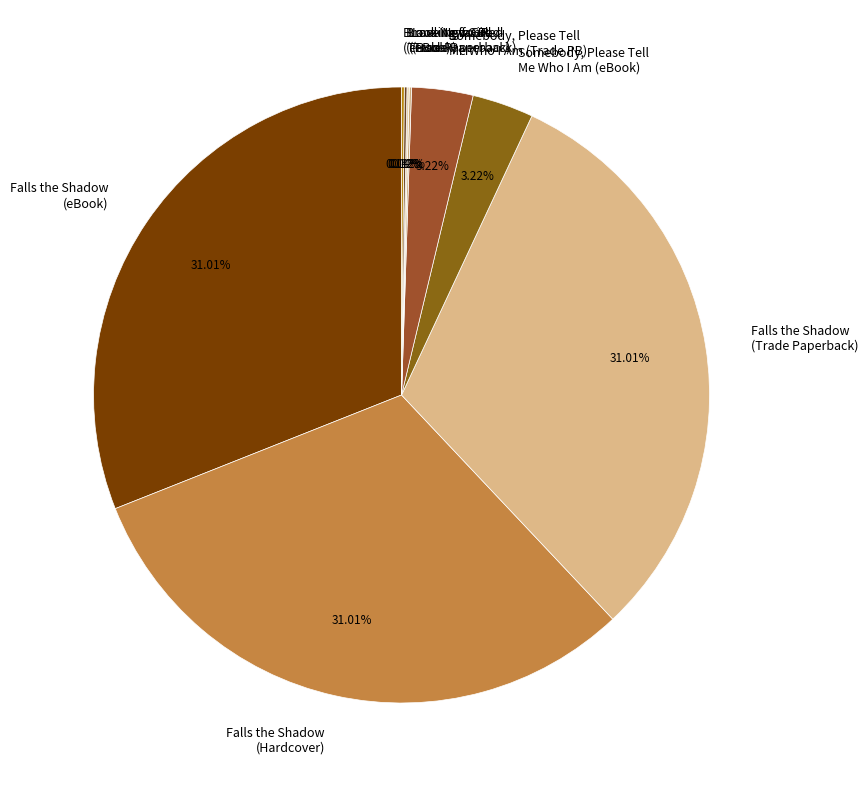

Does Somebody, Please Tell Me Who I Am (Trade PB) account for over 50% of the chart?

No